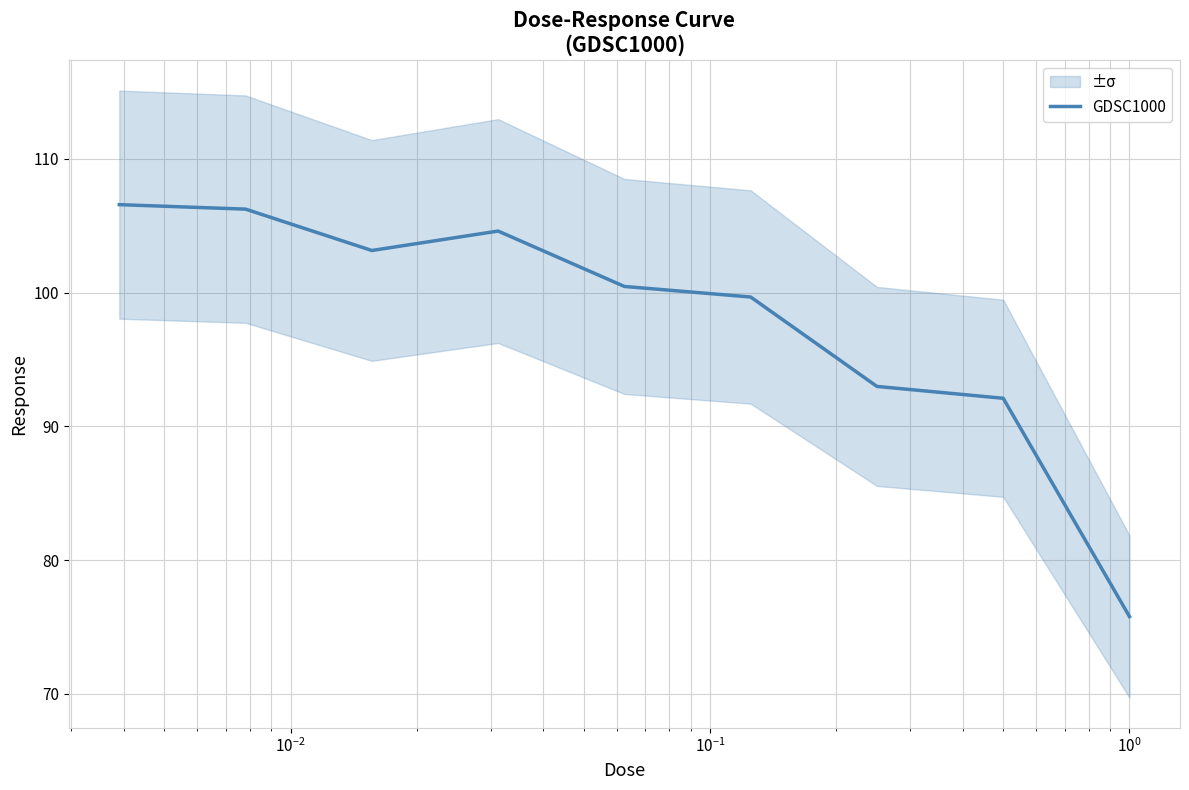

What is the lowest value of the GDSC1000 series?

75.8